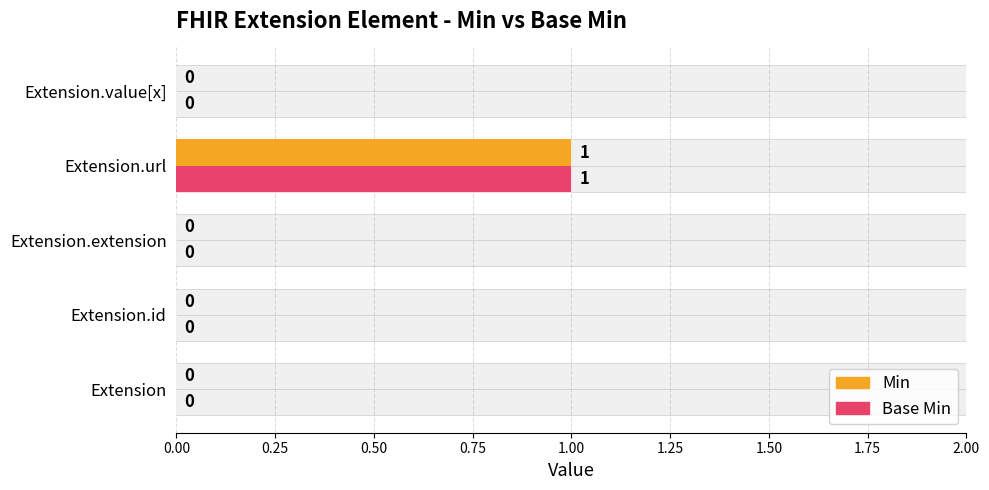

Which series has the largest range (max minus min)?

Min